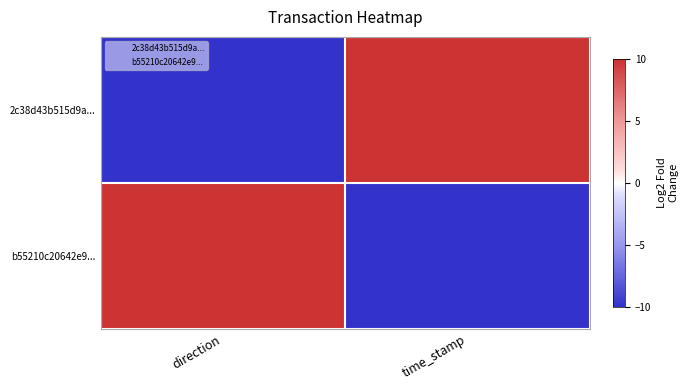

What is the smallest value displayed?

-10